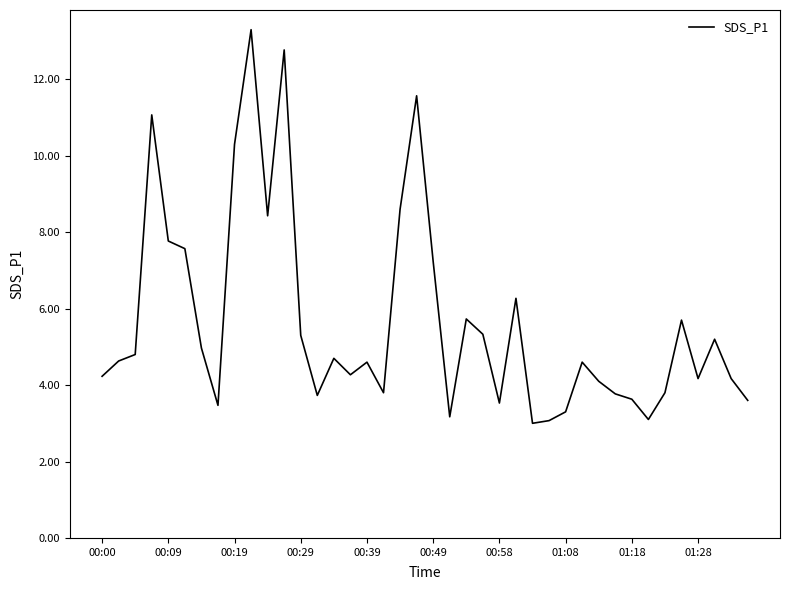

What is the maximum value shown in the chart?

13.3